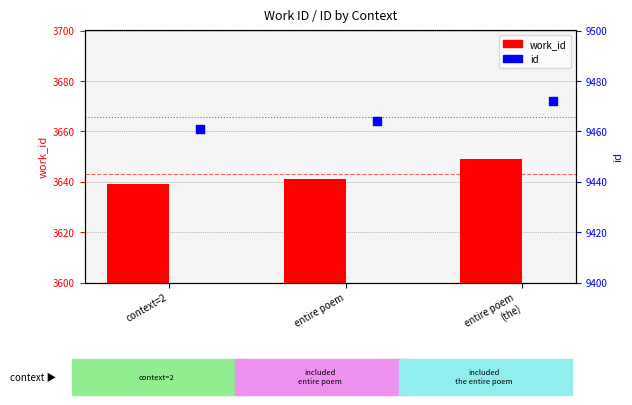

Which series has the largest total across all categories?

id